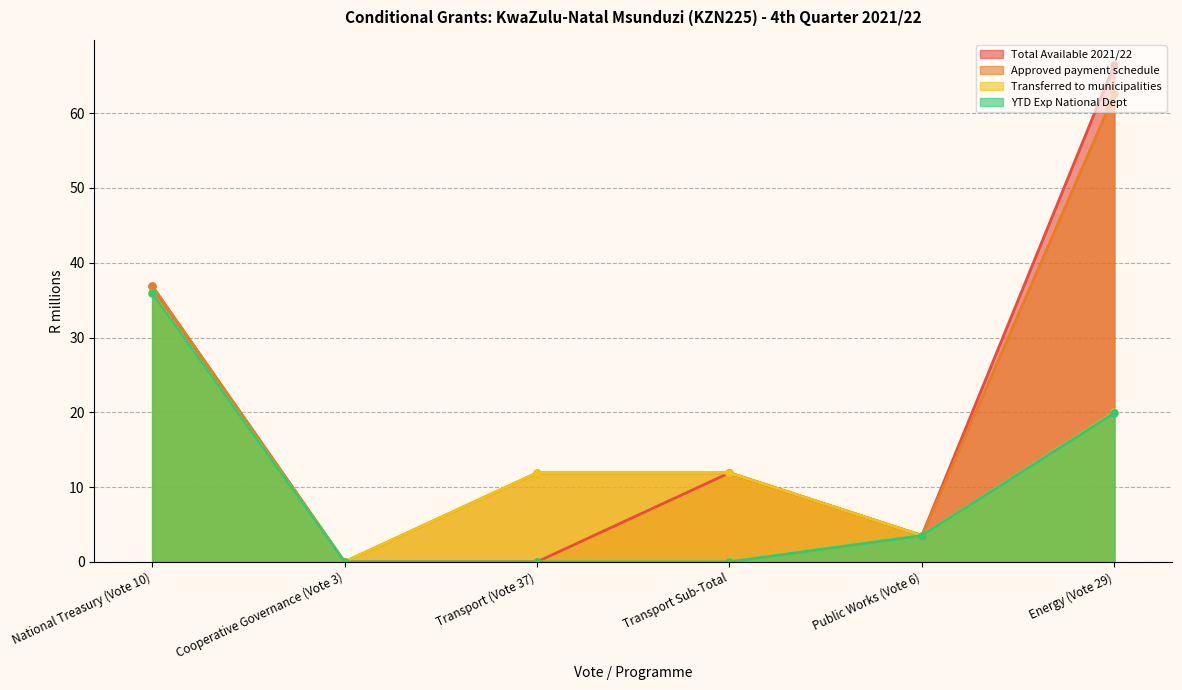

How many distinct data groups are displayed?

4